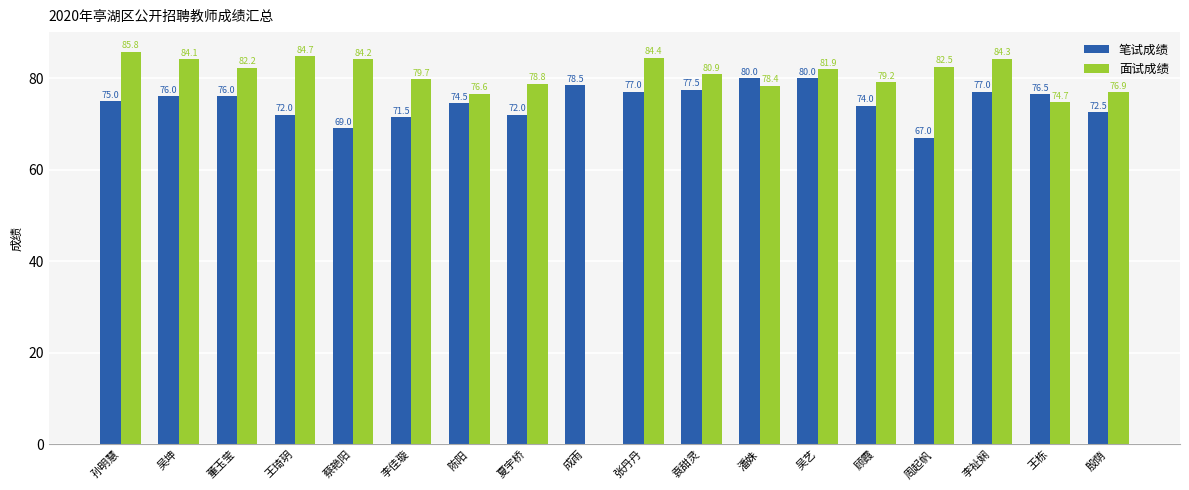

What is the sum of the 笔试成绩 values at 吴艺 and 顾霞?

154.0